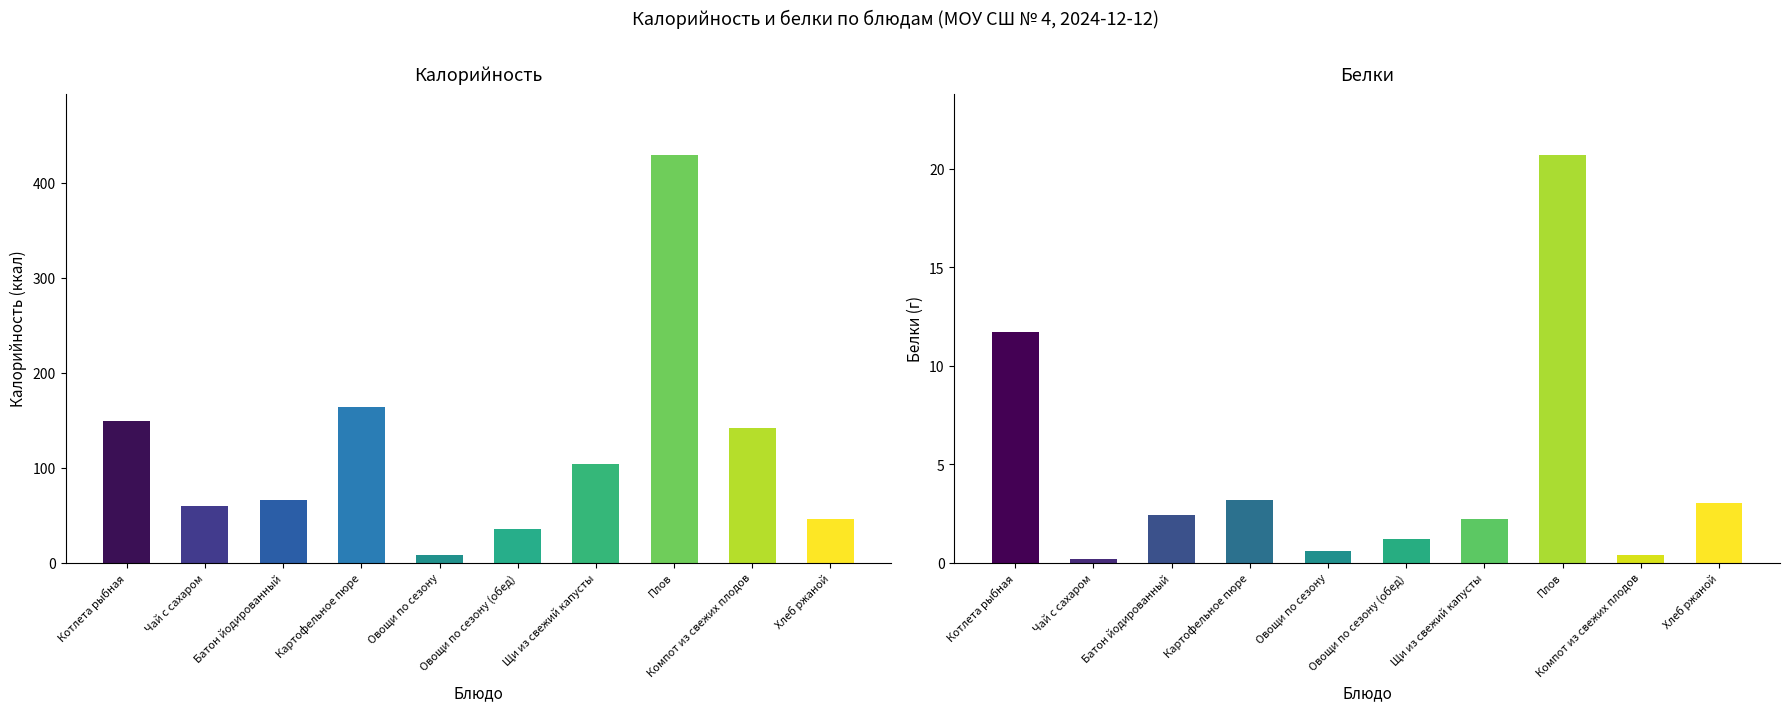

List the series in order of their overall mean, highest first.

Калорийность, Белки